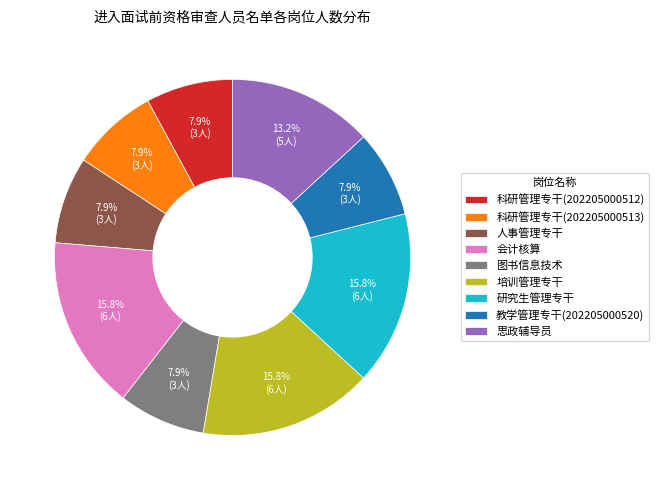

True or false: 研究生管理专干 accounts for 21% of the total.

False